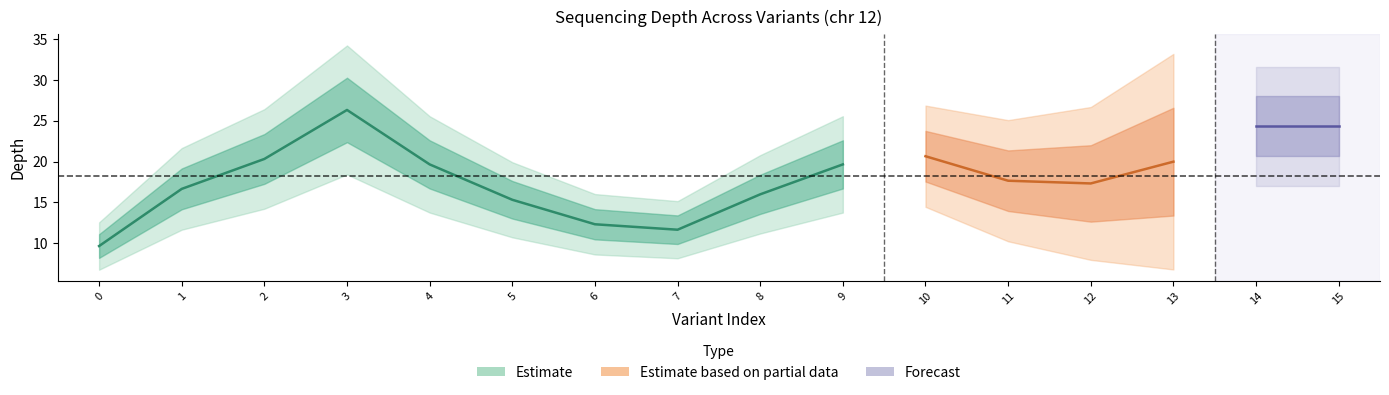

True or false: the data has more than 0 interior local peaks.

True